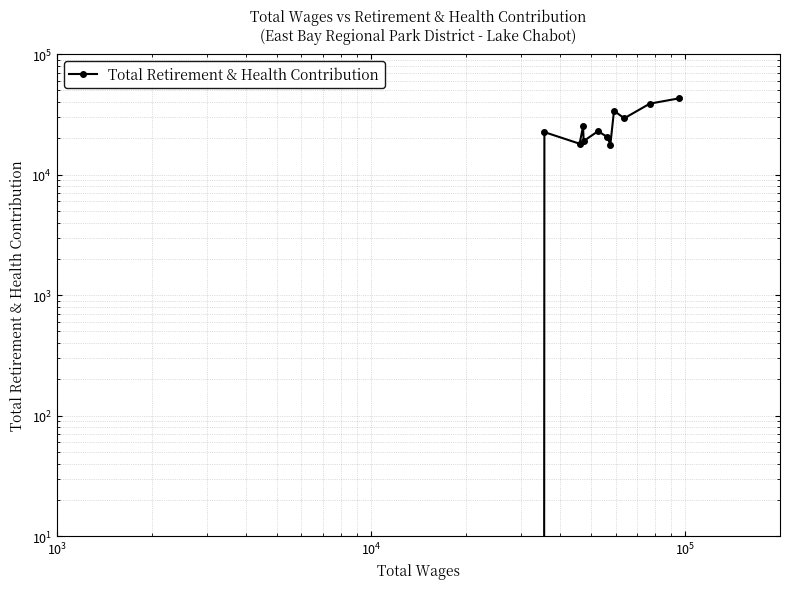

How many lines are shown in the chart?

1